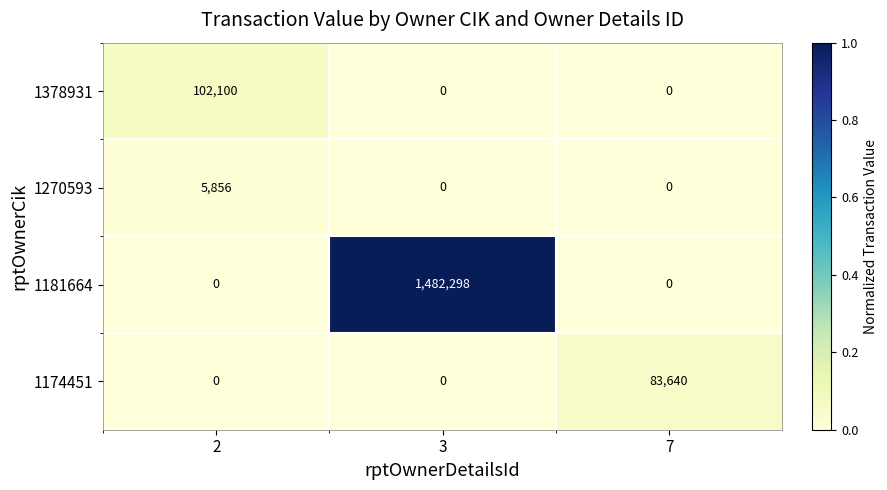

The value of 1270593 at 2 is 5856. True or false?

True